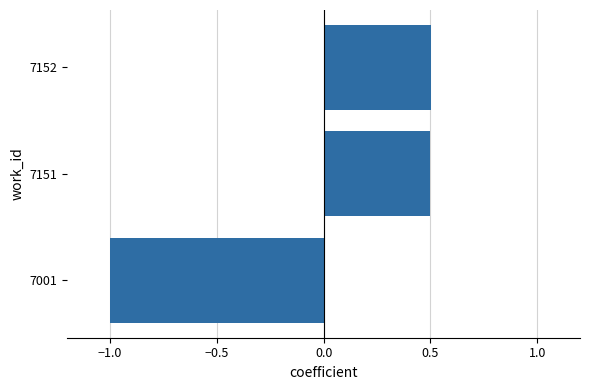

Which has a higher value, 7001 or 7152?

7152